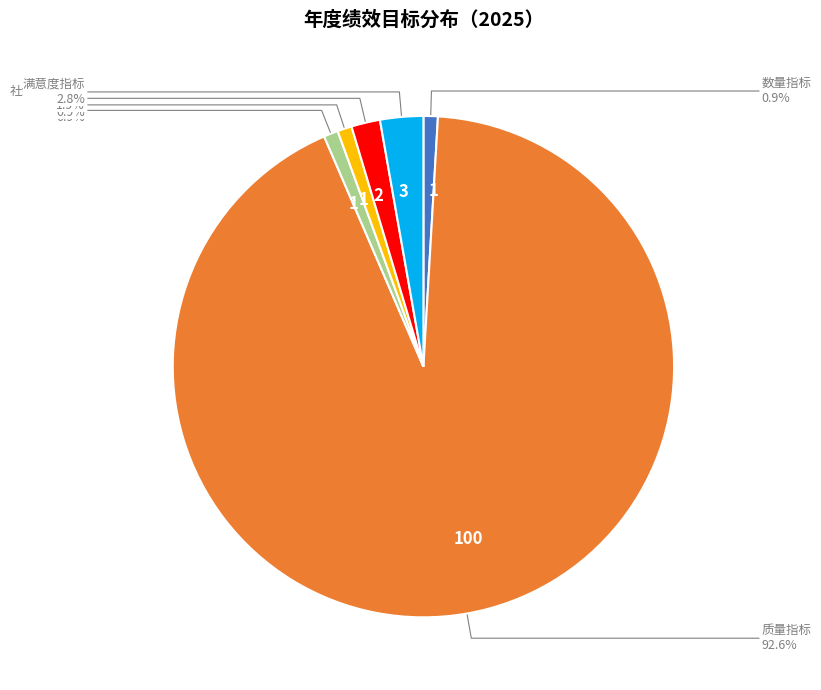

Count the number of slices in the pie.

6